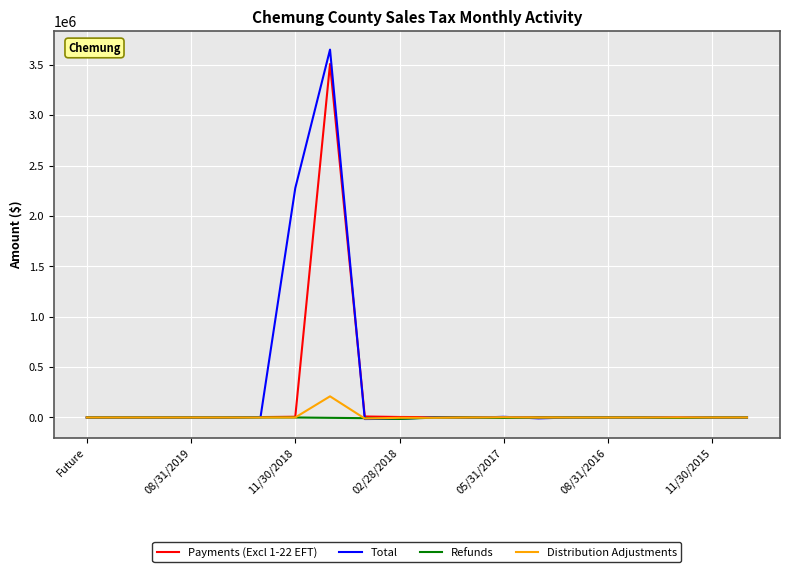

Which series has the widest spread of values?

Total